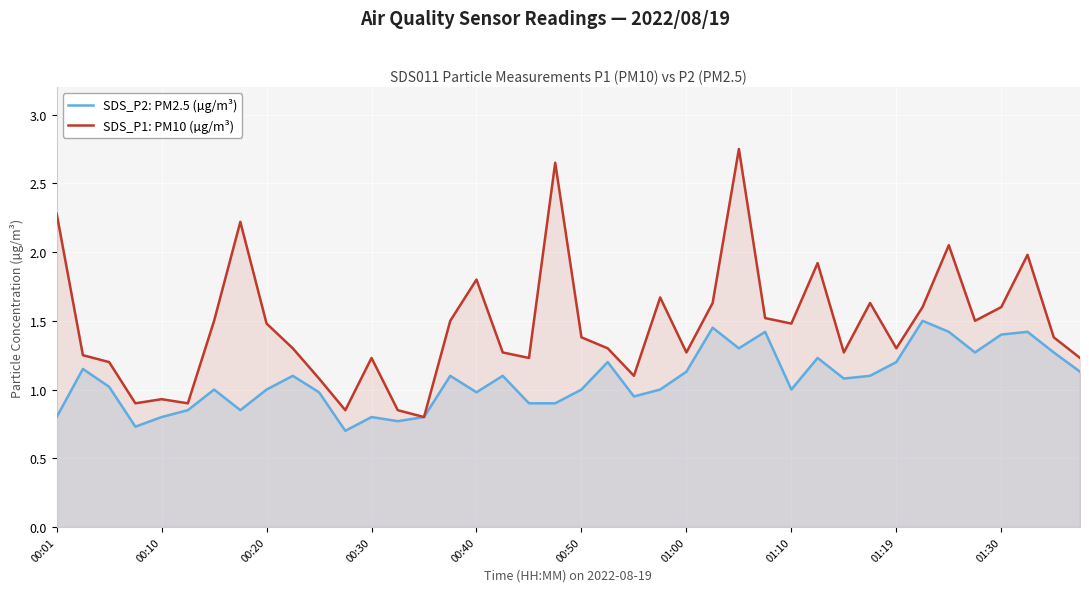

List the series in order of their peak value, lowest first.

SDS_P2: PM2.5 (µg/m³), SDS_P1: PM10 (µg/m³)